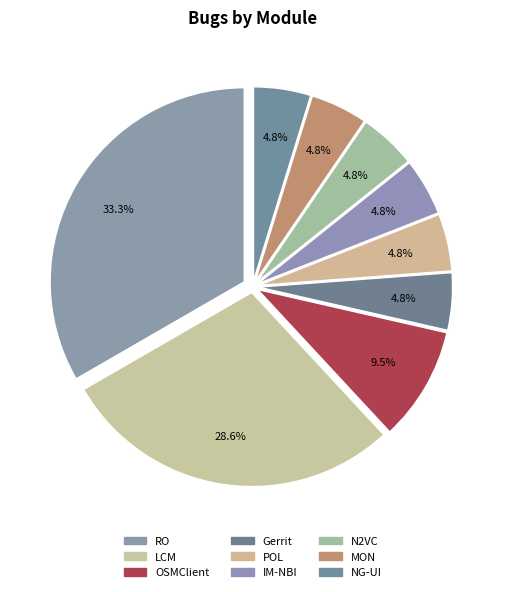

Which slice is the smallest?

POL